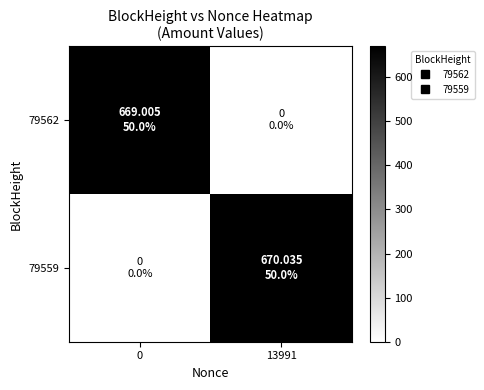

Rank the series by their maximum value, from lowest to highest.

79562, 79559